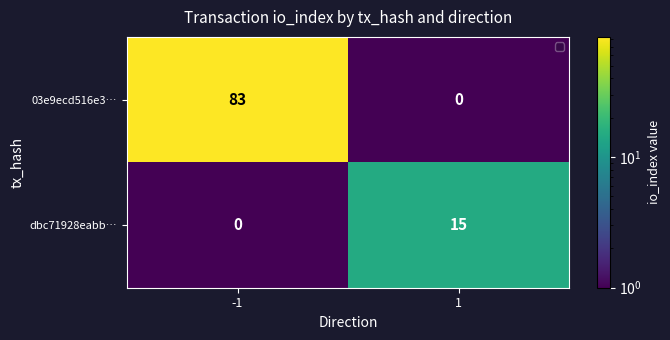

What is the total value across all series at -1?

83